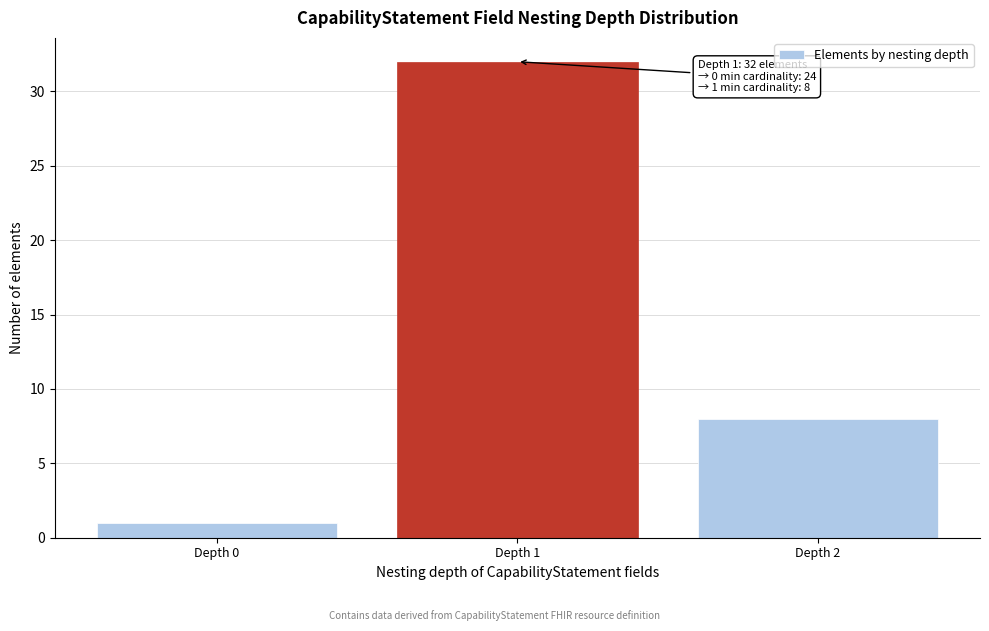

Reading right to left, extract all data points from this chart.

8	32	1